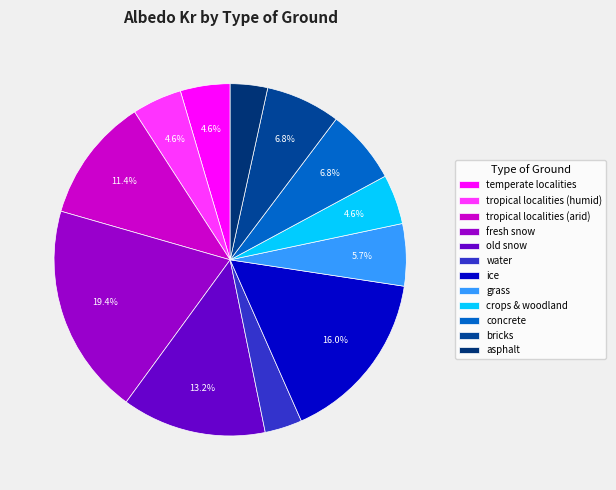

How many slices are in this pie chart?

12